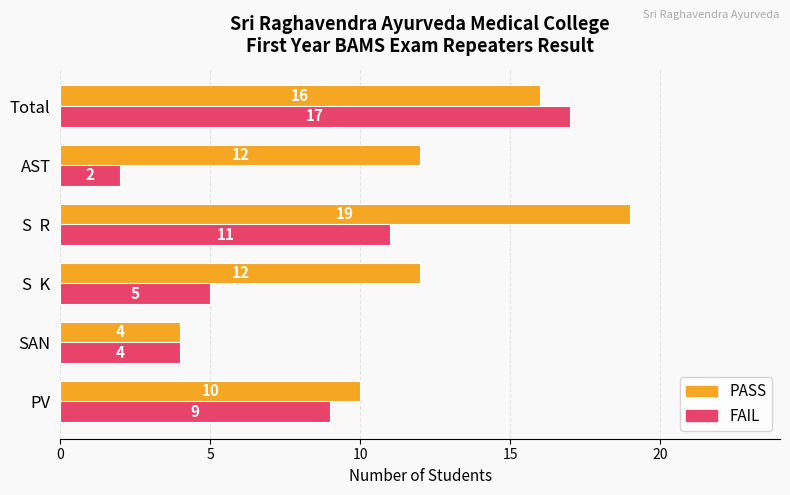

At which label does PASS reach its peak?

S  R